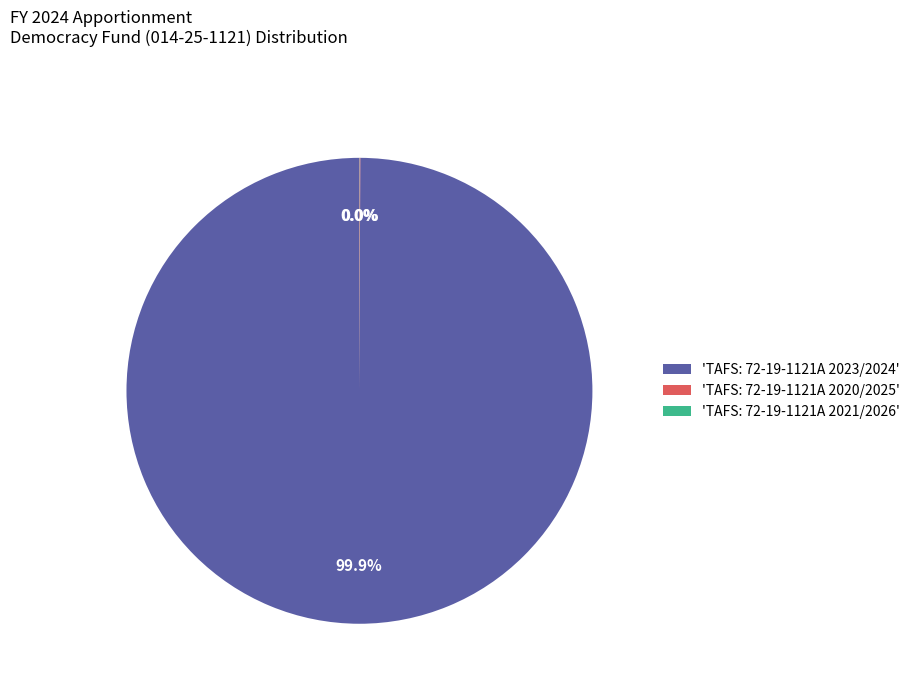

Does 'TAFS: 72-19-1121A 2023/2024' account for over 50% of the chart?

Yes